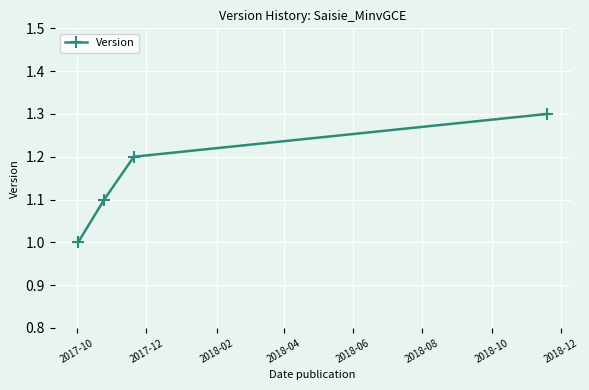

Reading left to right, list all the values displayed in this chart.

1.0	1.1	1.2	1.3